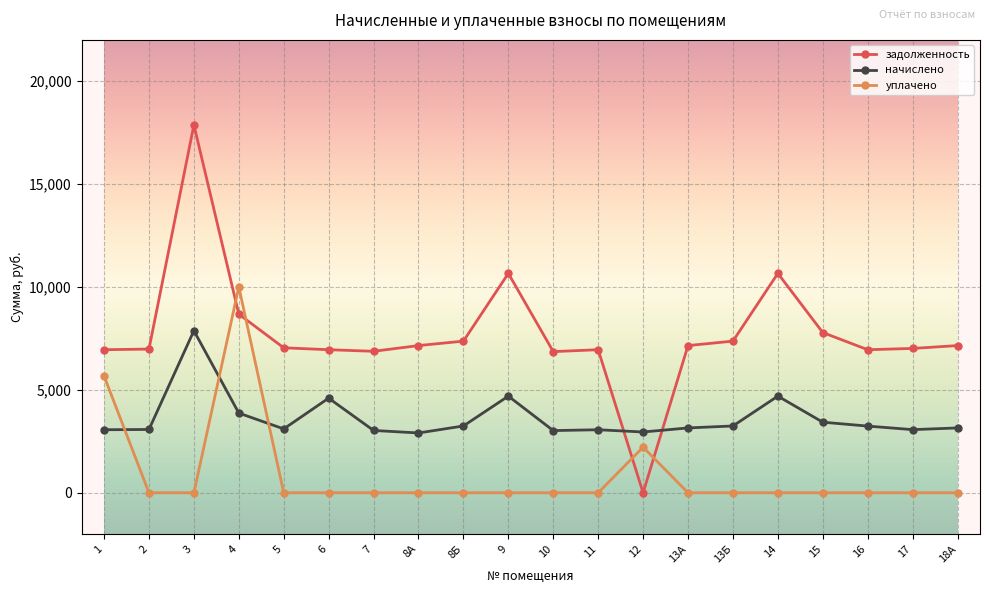

What is the difference between the maximum and minimum values in the задолженность series?

17868.7